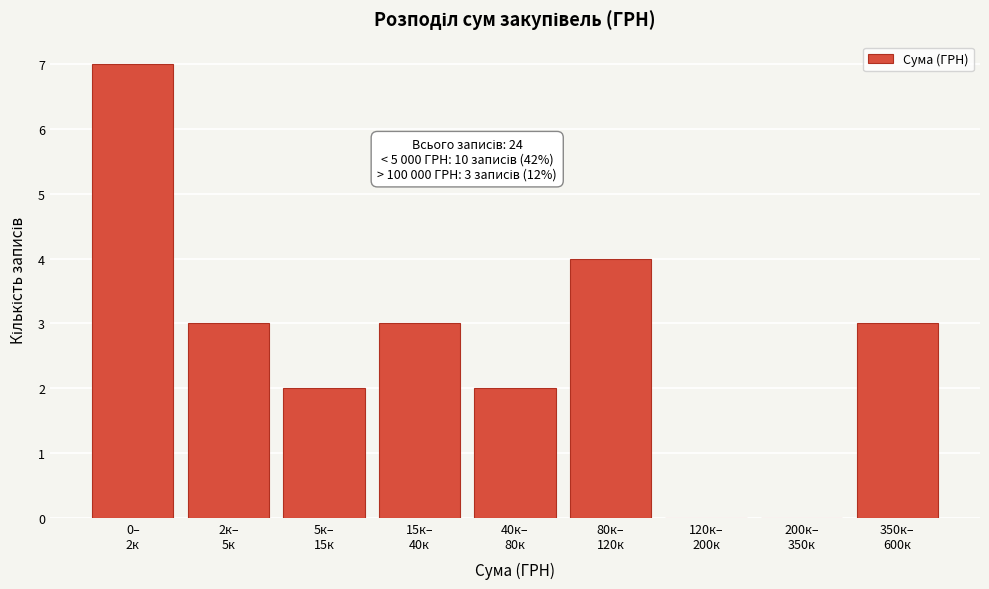

What is the maximum value shown in the chart?

7